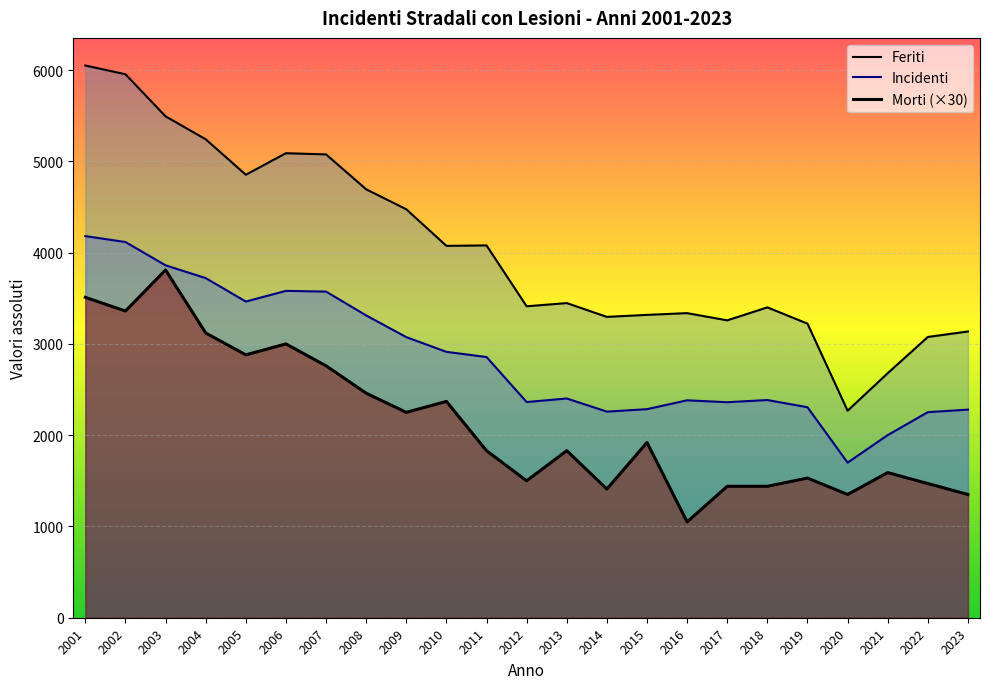

What is the difference between the maximum and second lowest values in the Feriti series?

3371